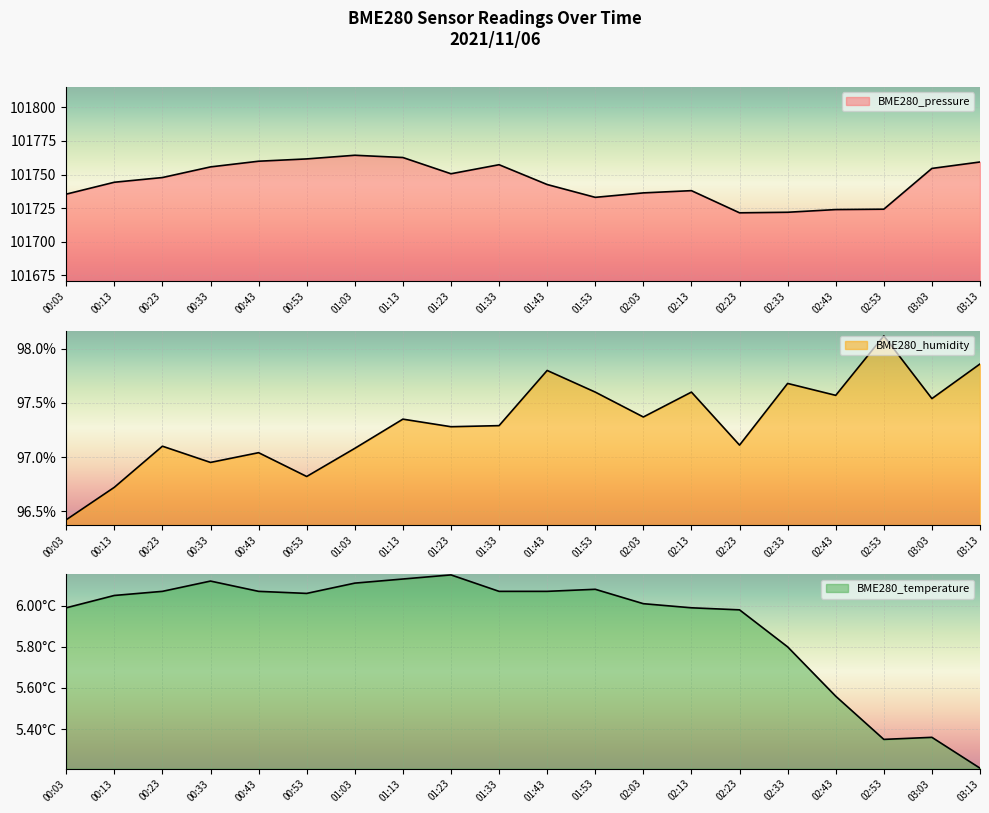

Which series changed the most between 00:53 and 01:03?

BME280_pressure